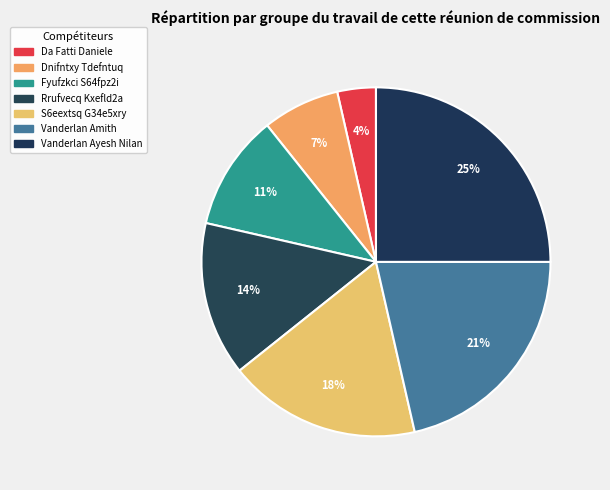

What percentage is the Rrufvecq Kxefld2a slice, to the nearest percent?

14%